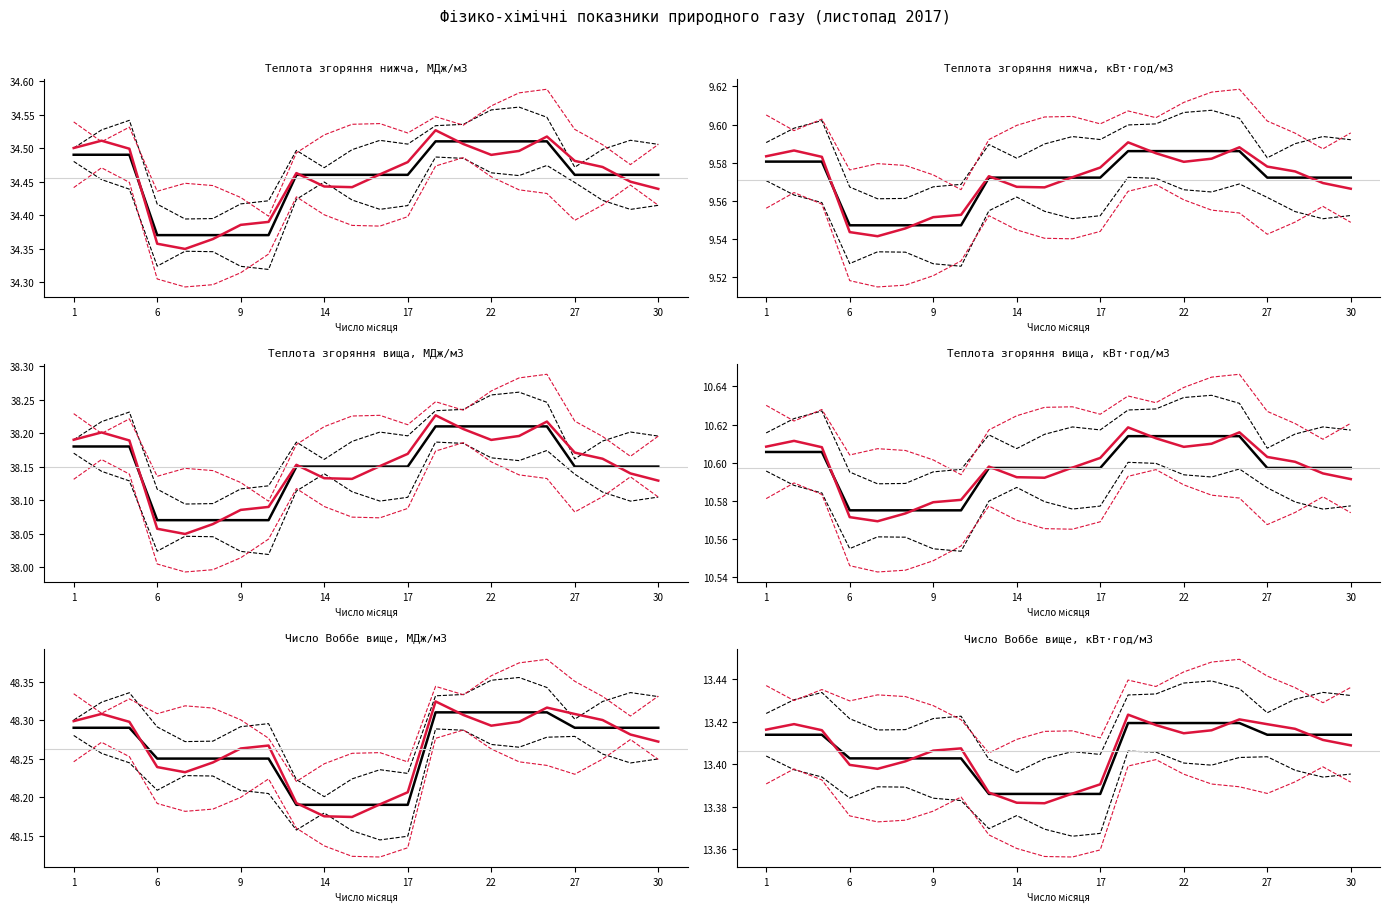

Reading right to left, what are all the values shown in this chart?

Теплота згоряння нижча, МДж/м3: 34.5	34.5	34.5	34.5	34.5	34.5	34.5	34.5	34.5	34.5	34.5	34.5	34.5	34.5	34.4	34.4	34.4	34.4	34.4	34.5	34.5	34.5
Теплота згоряння нижча, кВт·год/м3: 9.6	9.6	9.6	9.6	9.6	9.6	9.6	9.6	9.6	9.6	9.6	9.6	9.6	9.6	9.5	9.5	9.5	9.5	9.5	9.6	9.6	9.6
Теплота згоряння вища, МДж/м3: 38.1	38.1	38.1	38.1	38.2	38.2	38.2	38.2	38.2	38.1	38.1	38.1	38.1	38.1	38.1	38.1	38.1	38.1	38.1	38.2	38.2	38.2
Теплота згоряння вища, кВт·год/м3: 10.6	10.6	10.6	10.6	10.6	10.6	10.6	10.6	10.6	10.6	10.6	10.6	10.6	10.6	10.6	10.6	10.6	10.6	10.6	10.6	10.6	10.6
Число Воббе вище, МДж/м3: 48.3	48.3	48.3	48.3	48.3	48.3	48.3	48.3	48.3	48.2	48.2	48.2	48.2	48.2	48.2	48.2	48.2	48.2	48.2	48.3	48.3	48.3
Число Воббе вище, кВт·год/м3: 13.4	13.4	13.4	13.4	13.4	13.4	13.4	13.4	13.4	13.4	13.4	13.4	13.4	13.4	13.4	13.4	13.4	13.4	13.4	13.4	13.4	13.4